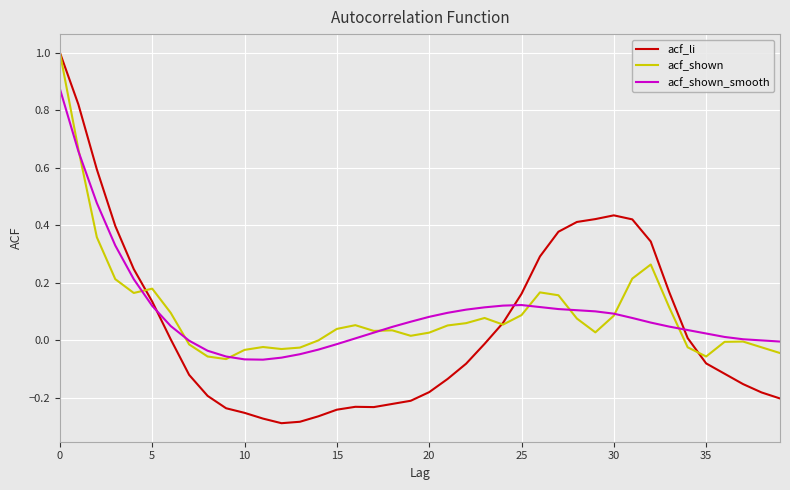

Which series ends up on top after the final intersection of acf_li and acf_shown?

acf_shown